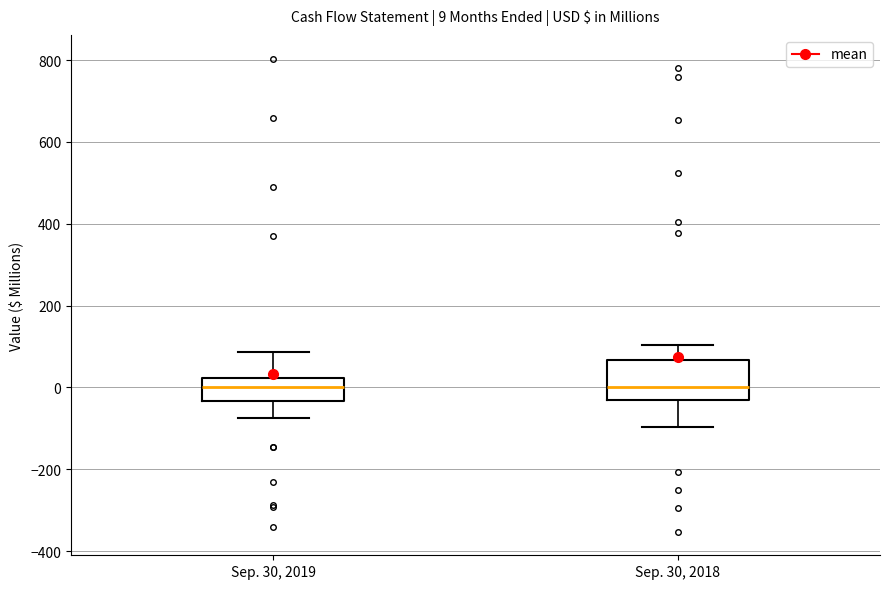

Comparing the boxes themselves (not the whiskers), which one is the tallest?

Sep. 30, 2018